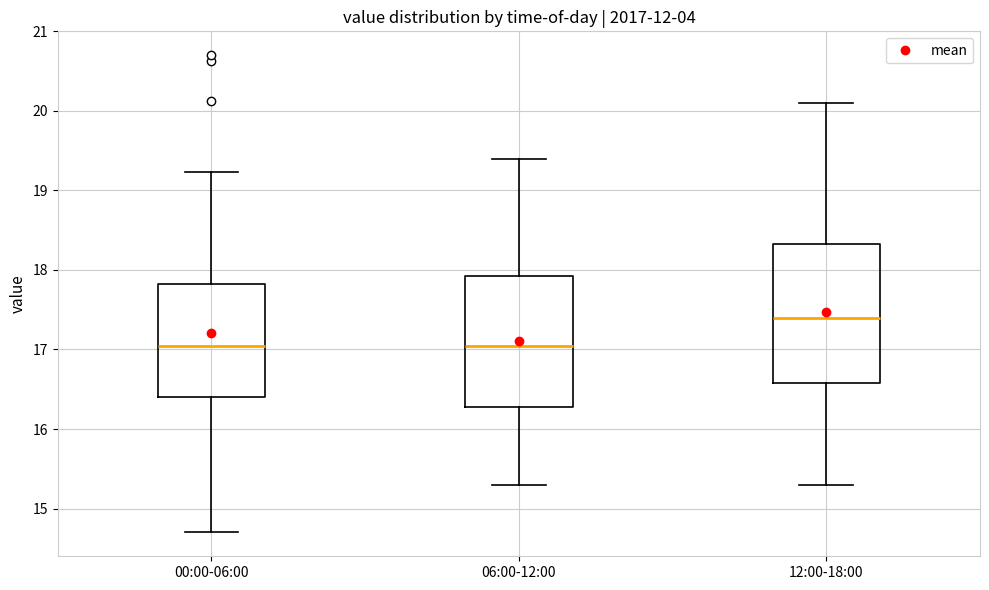

Where is the lower edge of the box for 00:00-06:00 on the y-axis? The values are not printed on the chart, so give them approximately, as read against the axis.

16.4